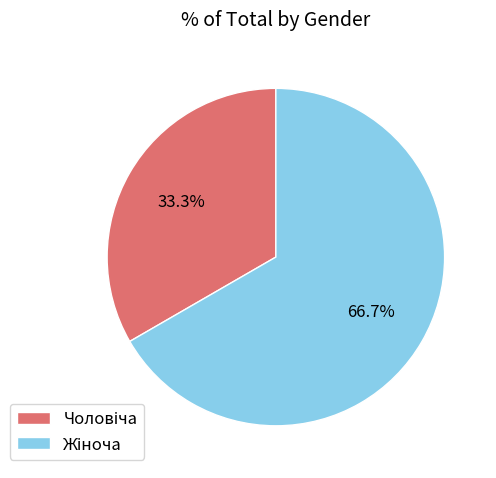

To the nearest percent, what is the difference between the largest and smallest slice percentages?

33%